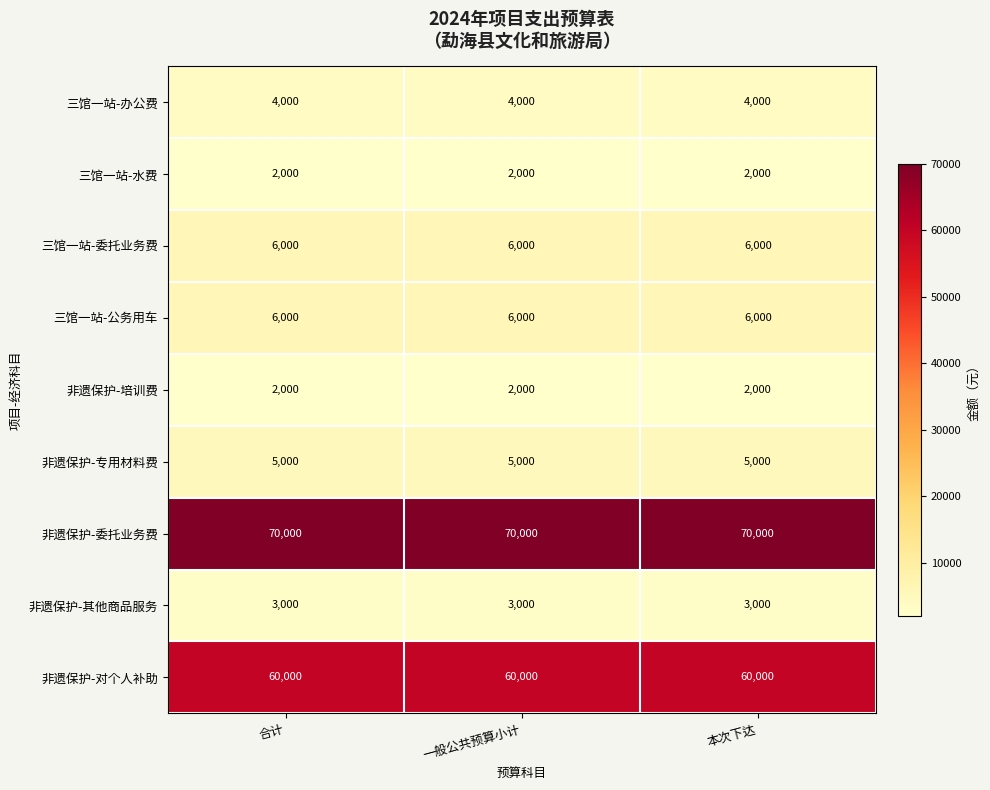

What is the highest value of the 非遗保护-其他商品服务 series?

3000